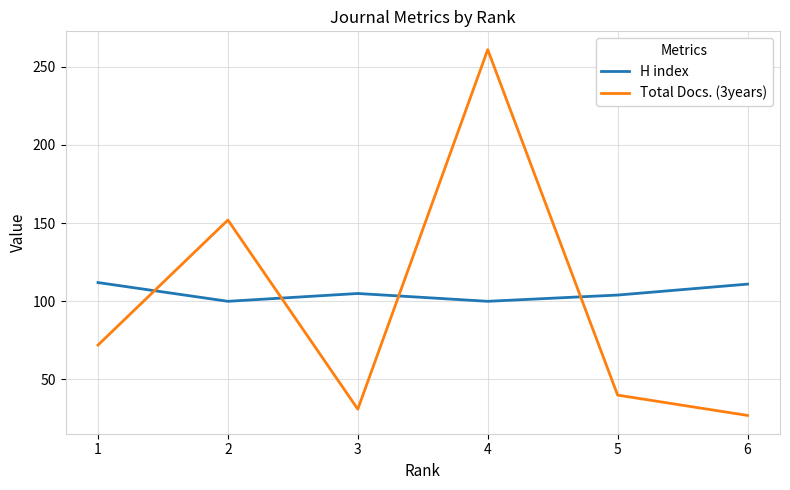

Read the Total Docs. (3years) value at 2.

152